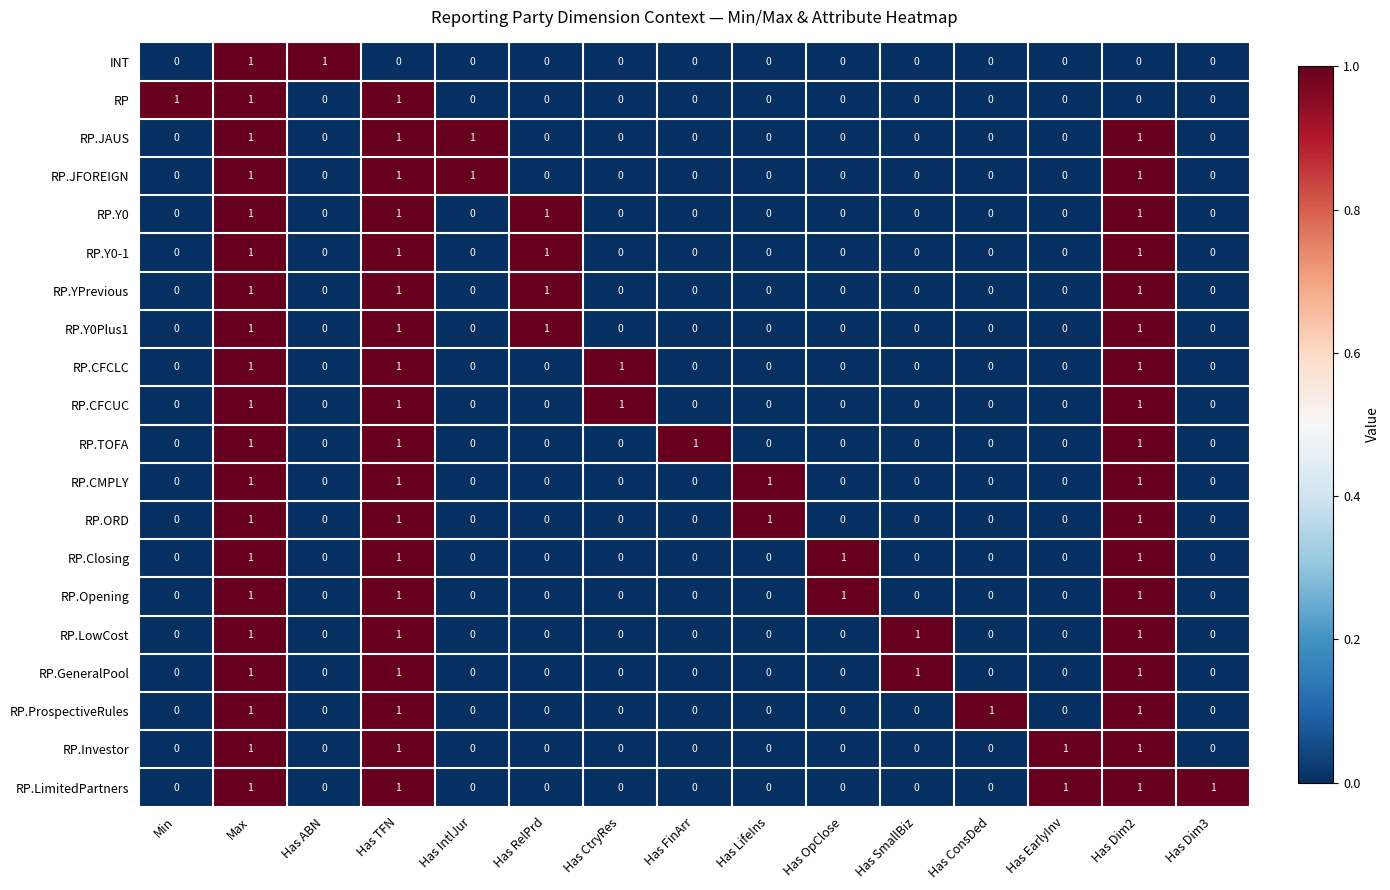

Count the RP values in the range 0 to 1.

15